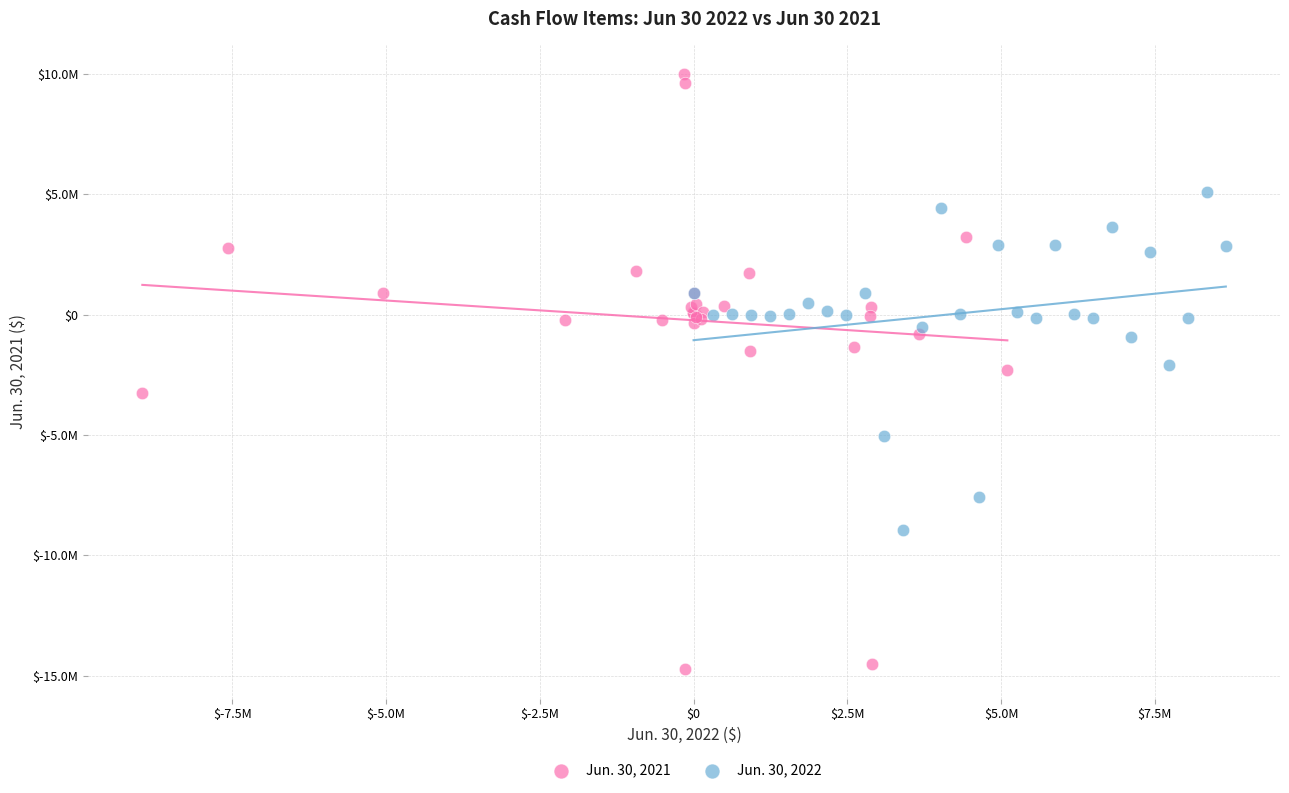

Which series contains the lowest Y value?

Jun. 30, 2021